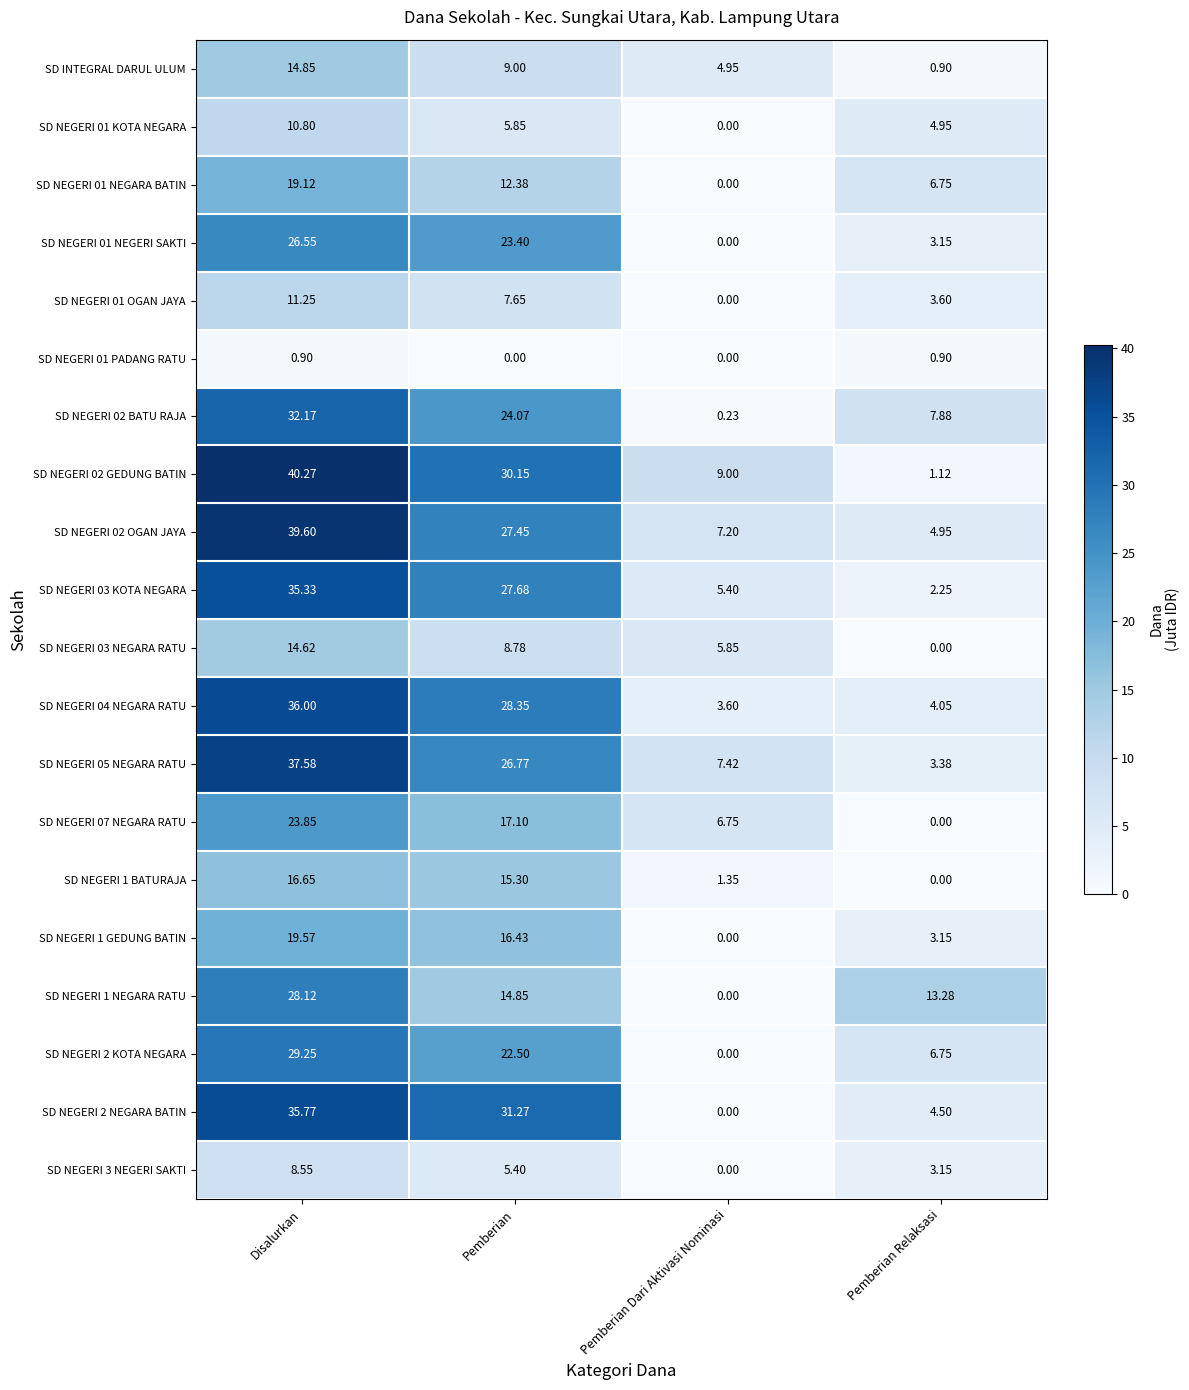

Is the value of SD NEGERI 1 NEGARA RATU at Pemberian Dari Aktivasi Nominasi greater than the value of SD NEGERI 1 BATURAJA at Pemberian Dari Aktivasi Nominasi?

No